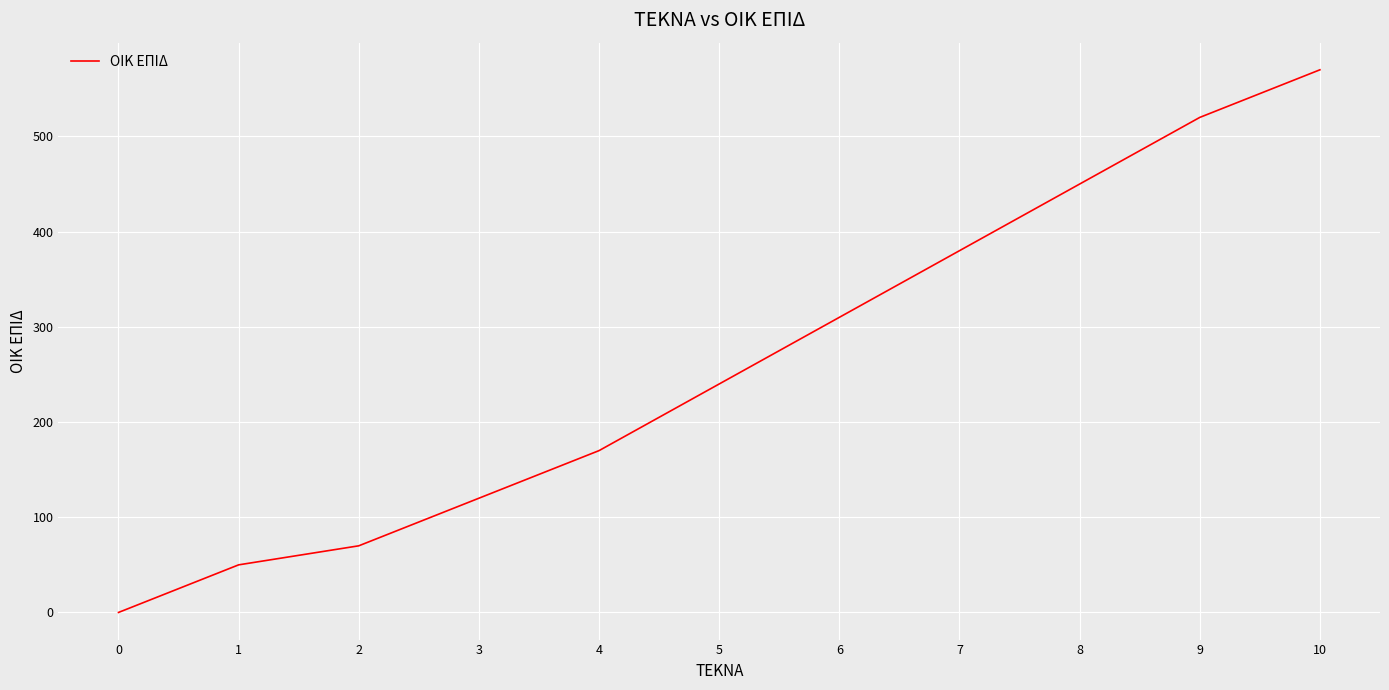

What is the change in value from 4 to 7?

+210